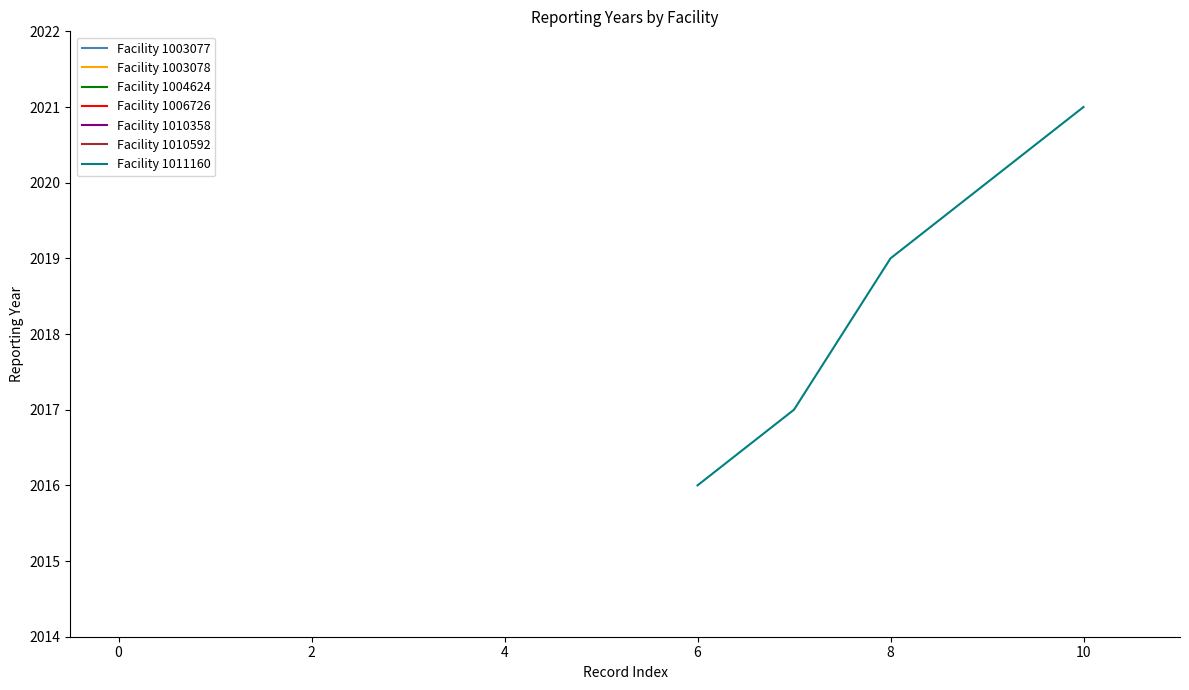

How many values are below 2019?

2